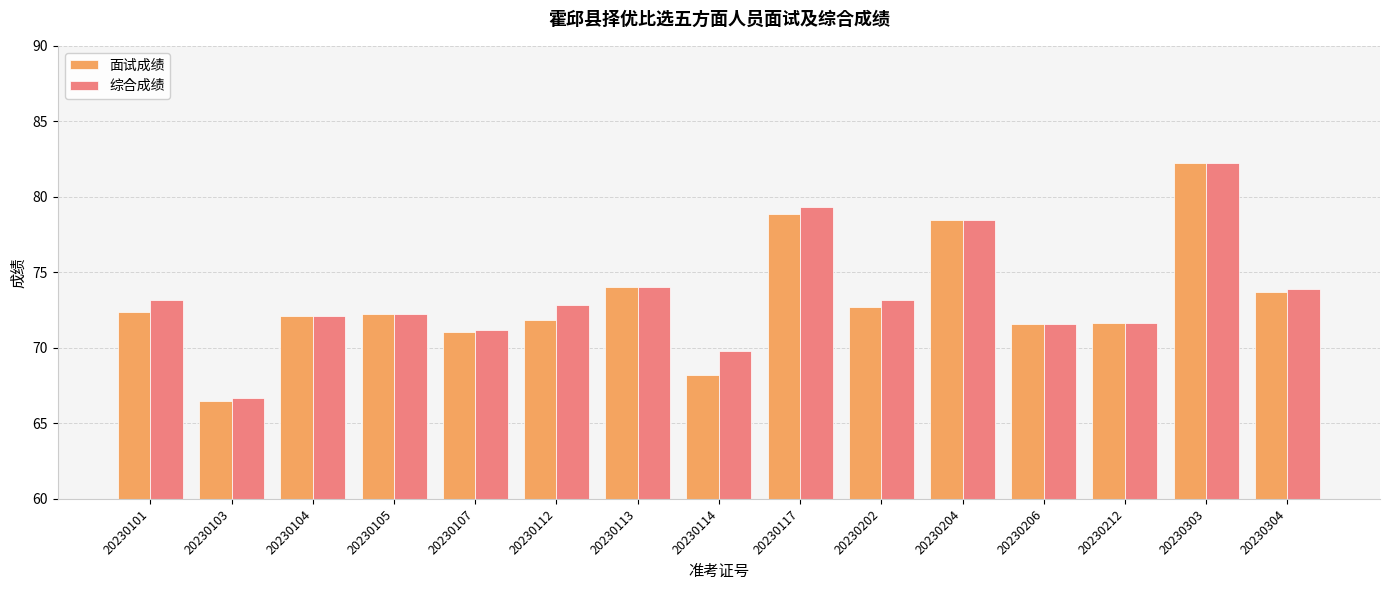

Which series changed the most between 20230107 and 20230112?

综合成绩